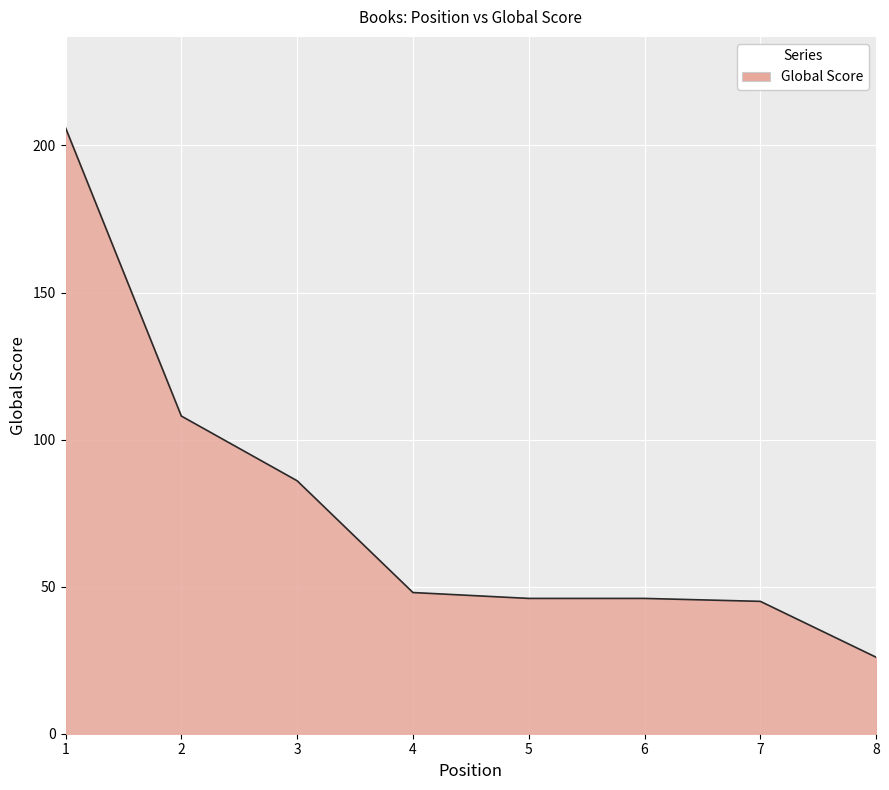

What is the average value?

76